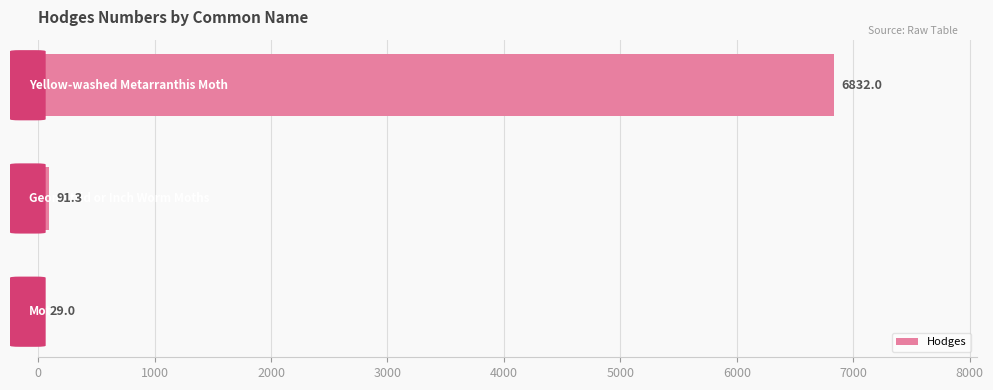

What is the maximum value shown in the chart?

6832.0